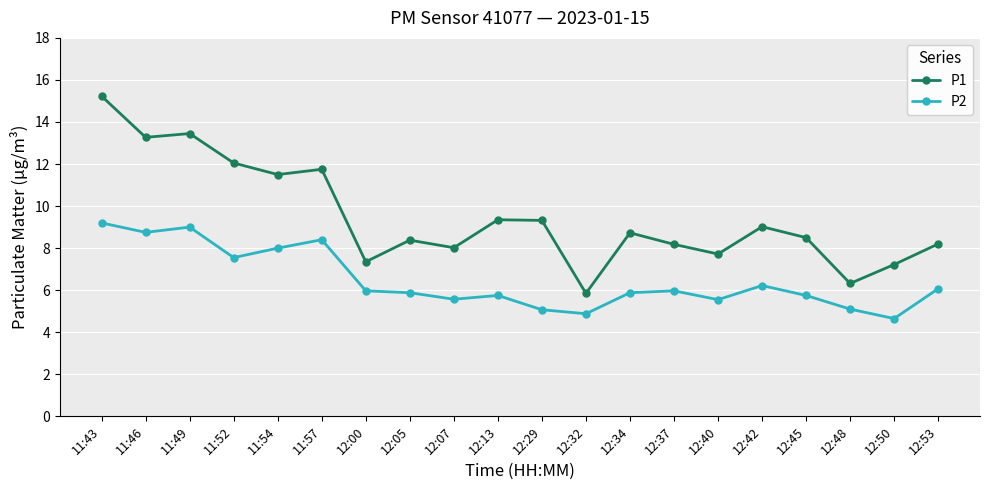

Which series changed the most between 11:49 and 12:29?

P1